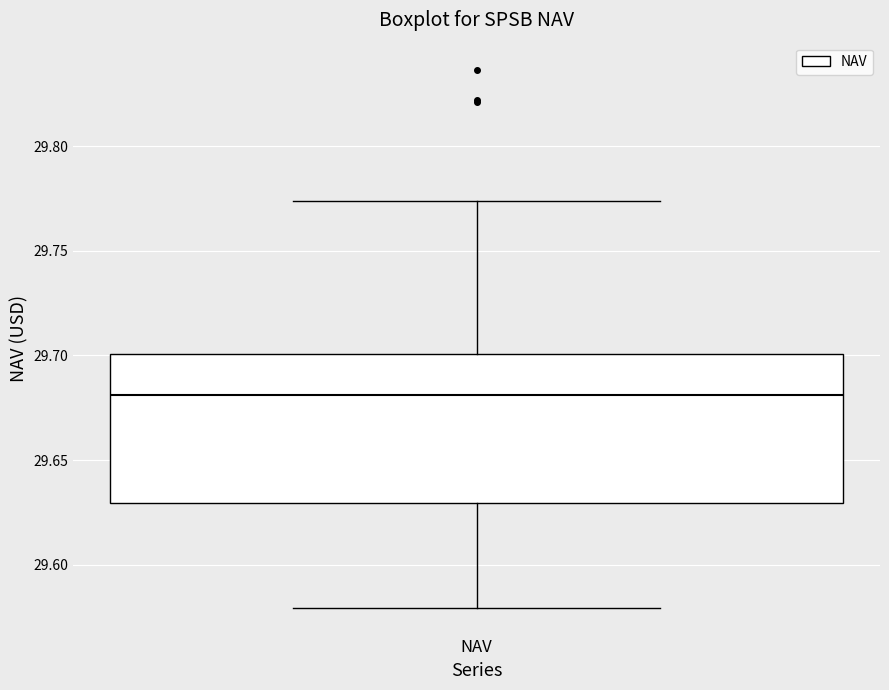

Read this box plot against the y-axis: the position of the median line, the range covered by the box, and the ends of both whiskers. The values are not printed on the chart, so give them approximately, as read against the axis.

median 29.680, box 29.630 to 29.700, whiskers 29.580 to 29.775